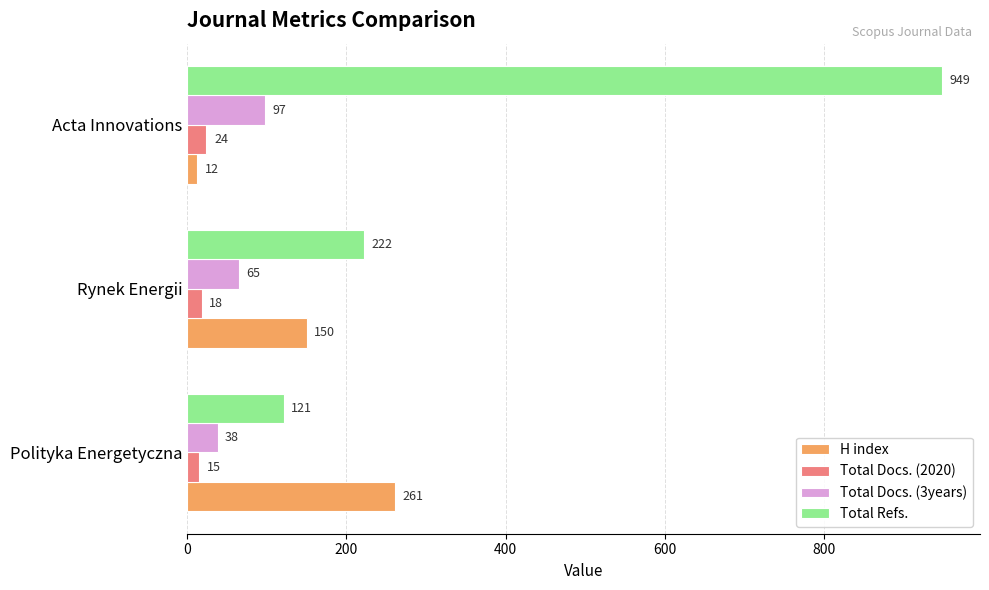

Which series has the largest total across all categories?

Total Refs.